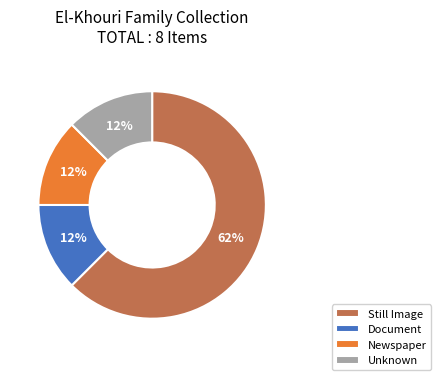

Is the sum of Unknown and Document greater than half?

No